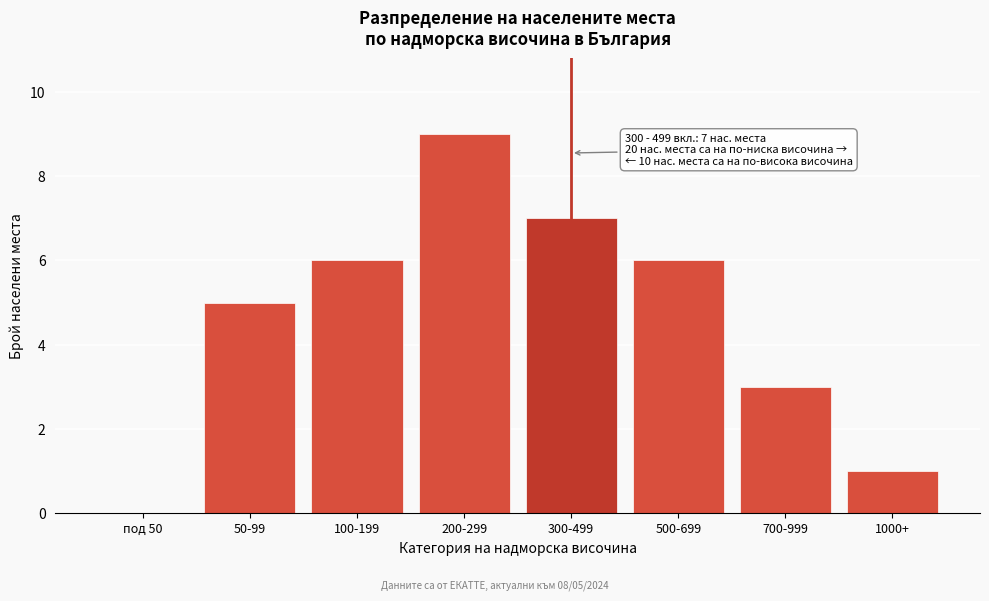

Reading left to right, what are all the values shown in this chart?

под 50=0	50-99=5	100-199=6	200-299=9	300-499=7	500-699=6	700-999=3	1000+=1